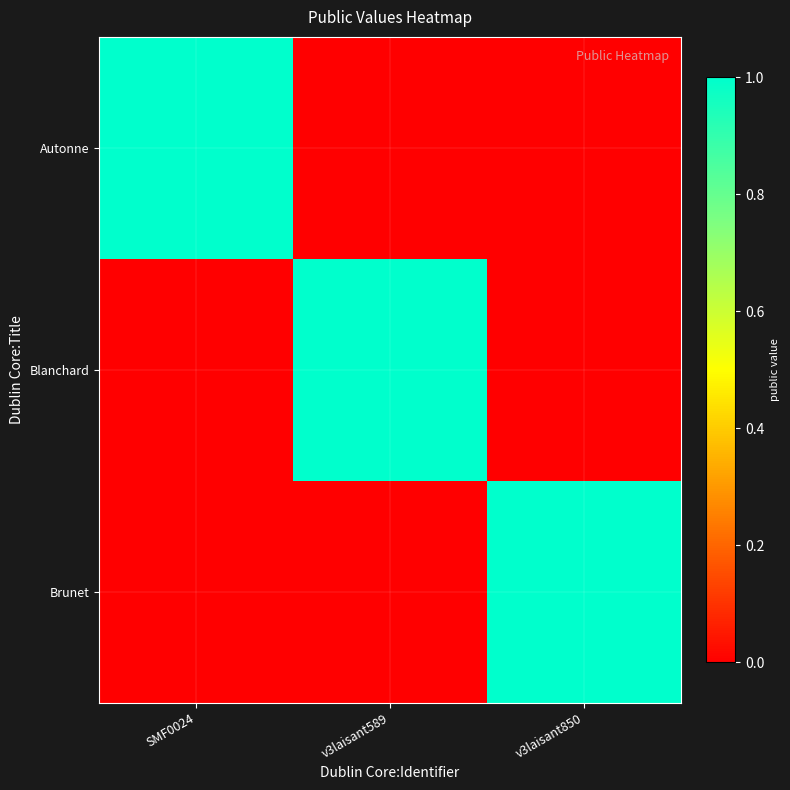

Rank the series by their maximum value, from highest to lowest.

Autonne, Blanchard, Brunet